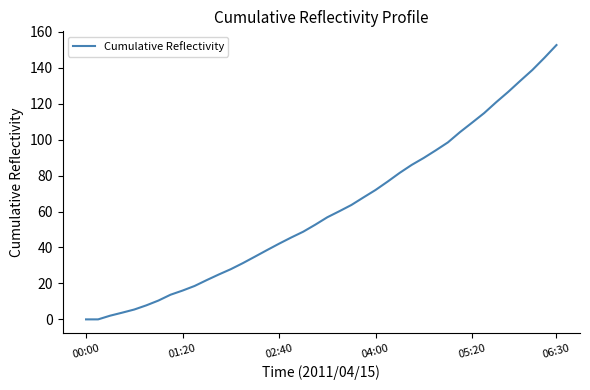

What is the greatest value displayed?

152.6